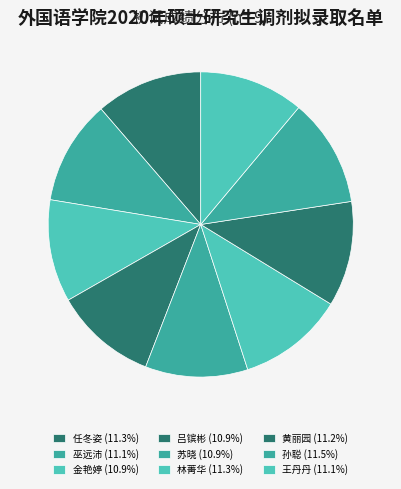

To the nearest percent, what portion does 吕镔彬 represent?

11%